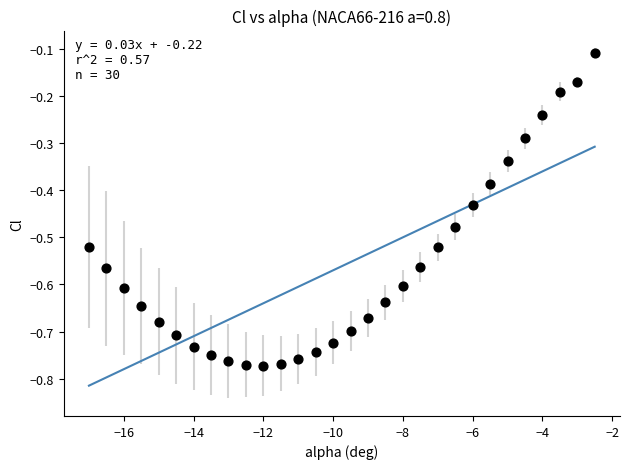

What is the range of Y values (max minus min)?

0.7